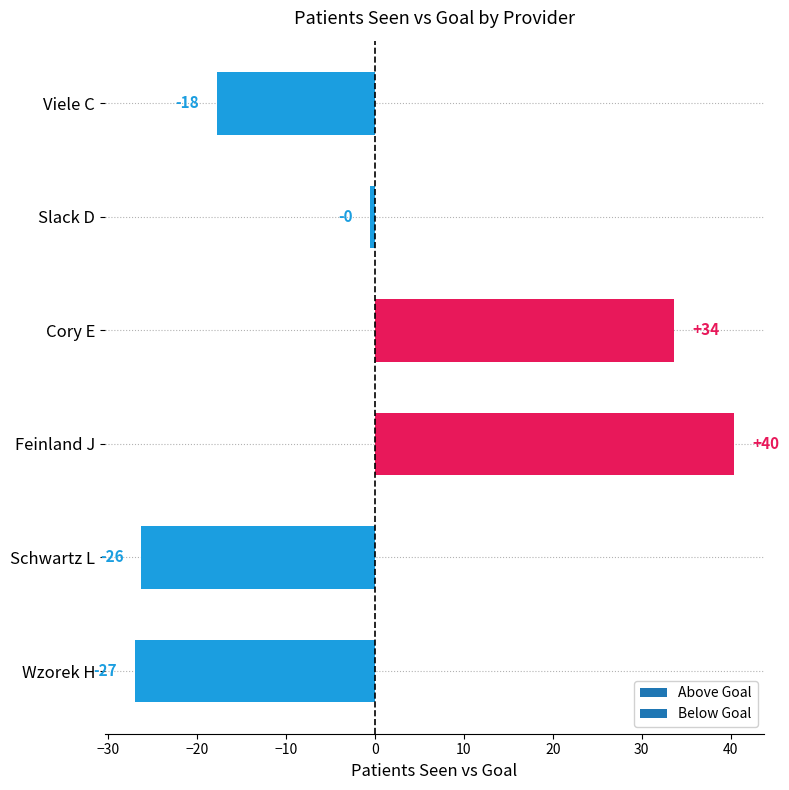

How many bars are there in total?

6